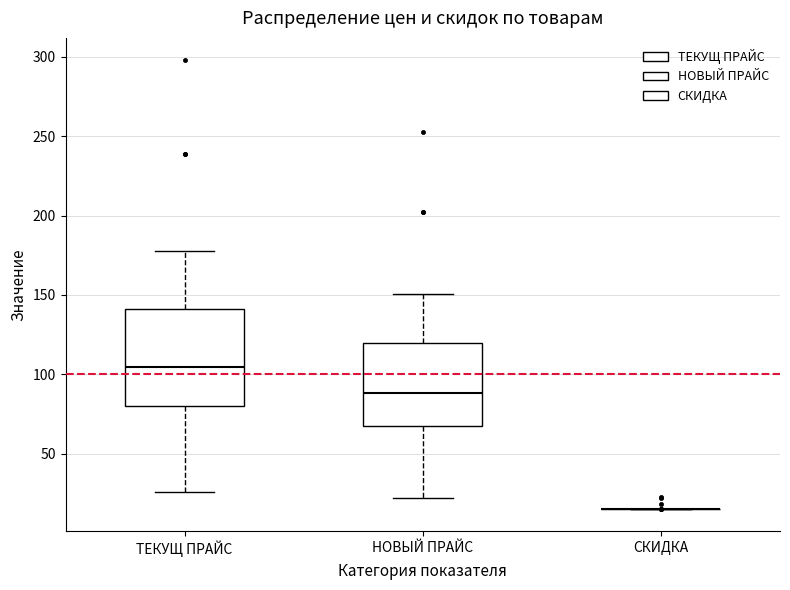

Reading left to right, read every box against the y-axis: the position of its median line, the range the box covers, and the ends of its whiskers. The values are not printed on the chart, so give them approximately, as read against the axis.

ТЕКУЩ ПРАЙС: median 105, box 80 to 140, whiskers 25 to 180
НОВЫЙ ПРАЙС: median 90, box 65 to 120, whiskers 20 to 150
СКИДКА: box collapsed to a line at 15, whiskers 15 to 15